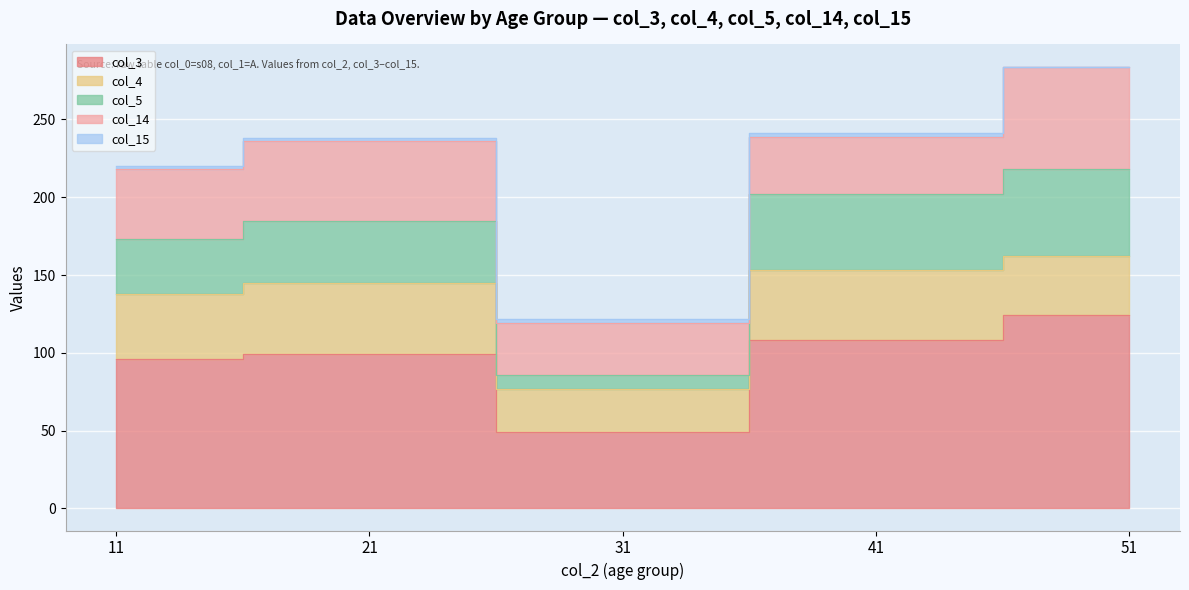

At 41, list the series in order from smallest to largest.

col_15, col_14, col_4, col_5, col_3